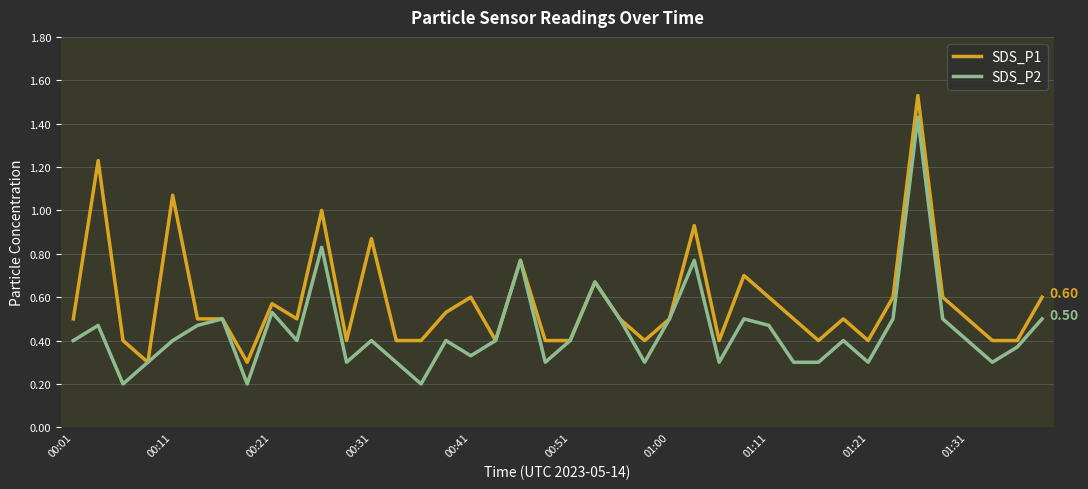

Which series has the largest total across all categories?

SDS_P1